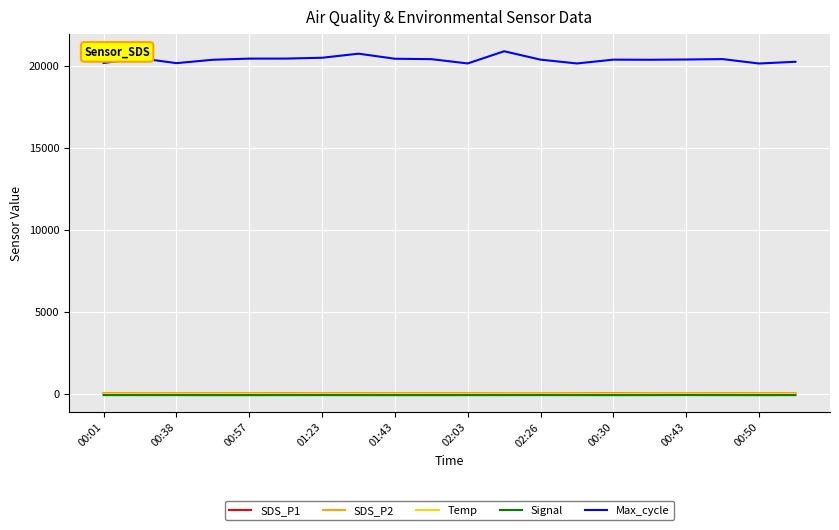

True or false: Signal and Max_cycle intersect in this chart.

False